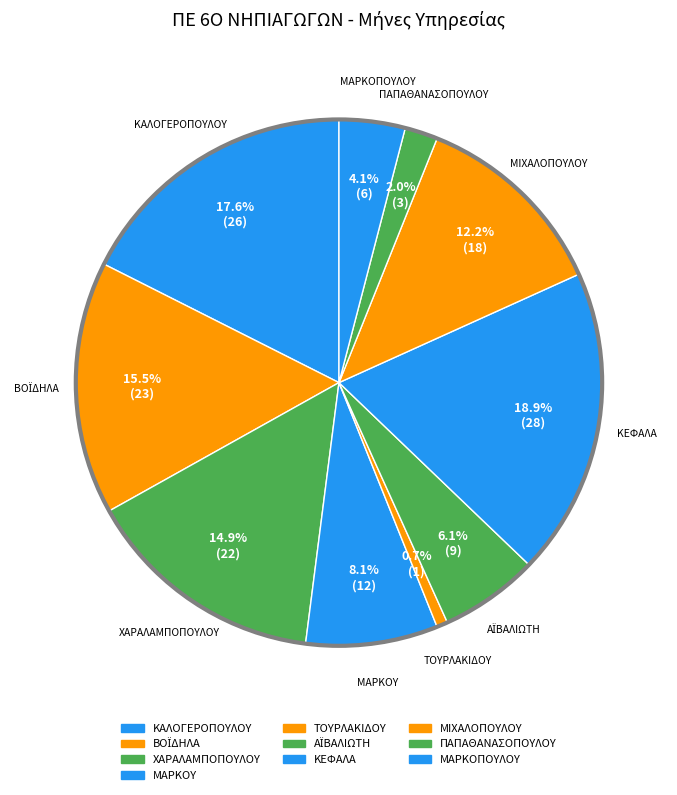

How many slices are in this pie chart?

10